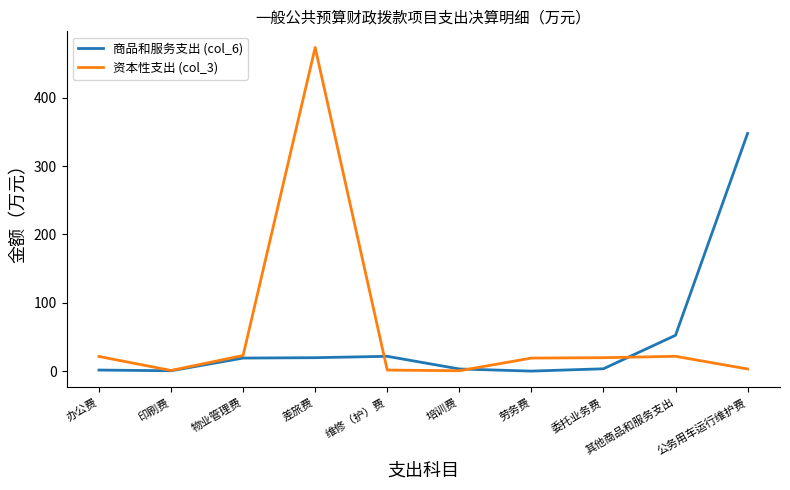

At which category is the sum across all series the highest?

差旅费